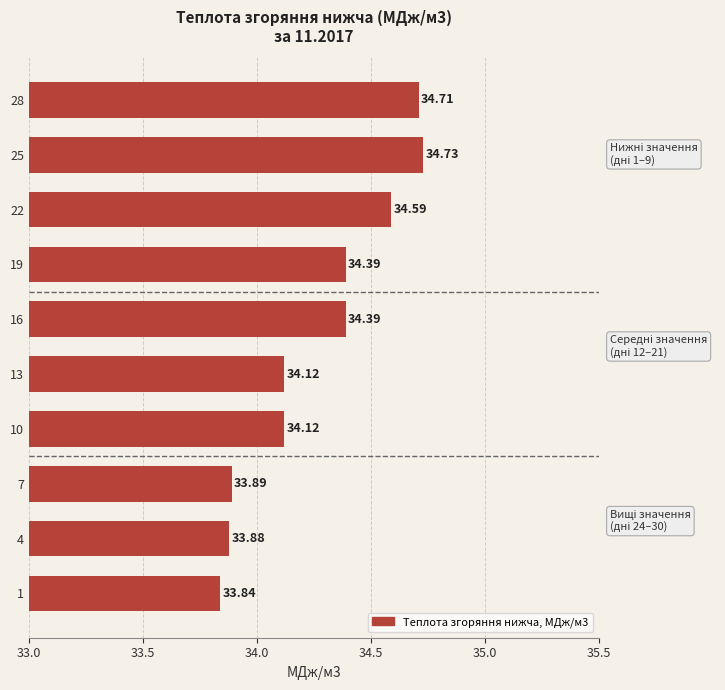

Which has a higher value, 22 or 28?

28